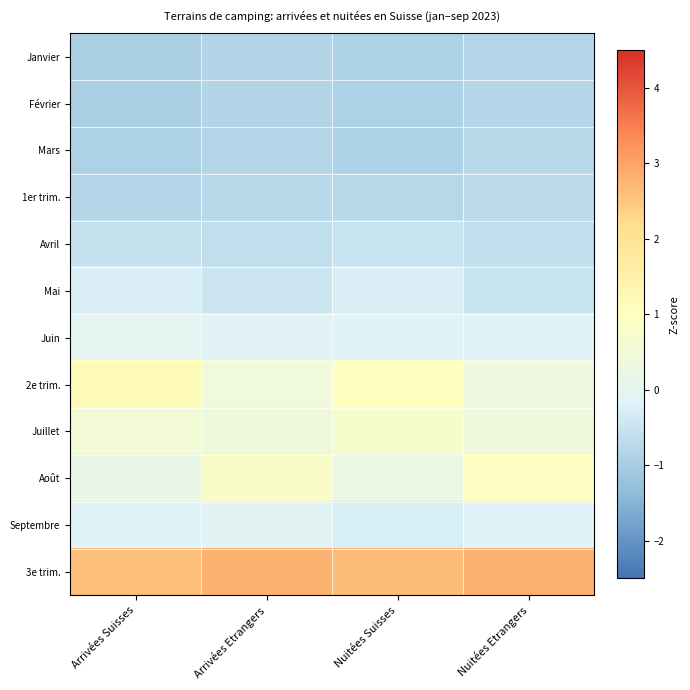

Reading left to right, extract all data points from this chart.

Janvier: Arrivées Suisses=-0.9	Arrivées Etrangers=-0.8	Nuitées Suisses=-0.9	Nuitées Etrangers=-0.8
Février: Arrivées Suisses=-0.9	Arrivées Etrangers=-0.8	Nuitées Suisses=-0.9	Nuitées Etrangers=-0.8
Mars: Arrivées Suisses=-0.9	Arrivées Etrangers=-0.8	Nuitées Suisses=-0.9	Nuitées Etrangers=-0.8
1er trim.: Arrivées Suisses=-0.8	Arrivées Etrangers=-0.7	Nuitées Suisses=-0.8	Nuitées Etrangers=-0.7
Avril: Arrivées Suisses=-0.5	Arrivées Etrangers=-0.6	Nuitées Suisses=-0.5	Nuitées Etrangers=-0.6
Mai: Arrivées Suisses=-0.2	Arrivées Etrangers=-0.5	Nuitées Suisses=-0.2	Nuitées Etrangers=-0.5
Juin: Arrivées Suisses=-0.0	Arrivées Etrangers=-0.1	Nuitées Suisses=-0.2	Nuitées Etrangers=-0.2
2e trim.: Arrivées Suisses=1.2	Arrivées Etrangers=0.5	Nuitées Suisses=1.0	Nuitées Etrangers=0.3
Juillet: Arrivées Suisses=0.6	Arrivées Etrangers=0.4	Nuitées Suisses=0.7	Nuitées Etrangers=0.4
Août: Arrivées Suisses=0.2	Arrivées Etrangers=0.8	Nuitées Suisses=0.3	Nuitées Etrangers=0.9
Septembre: Arrivées Suisses=-0.1	Arrivées Etrangers=-0.1	Nuitées Suisses=-0.3	Nuitées Etrangers=-0.2
3e trim.: Arrivées Suisses=2.6	Arrivées Etrangers=2.8	Nuitées Suisses=2.6	Nuitées Etrangers=2.8